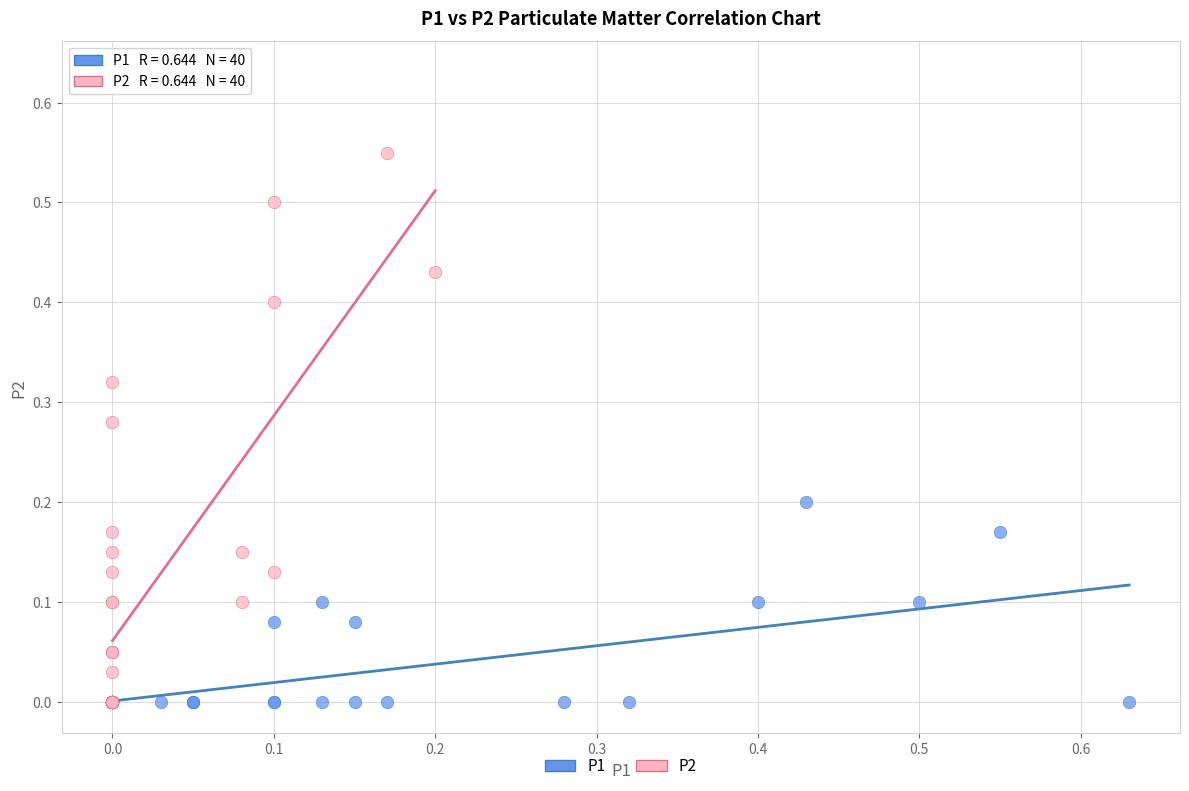

Which series contains the highest Y value?

P2